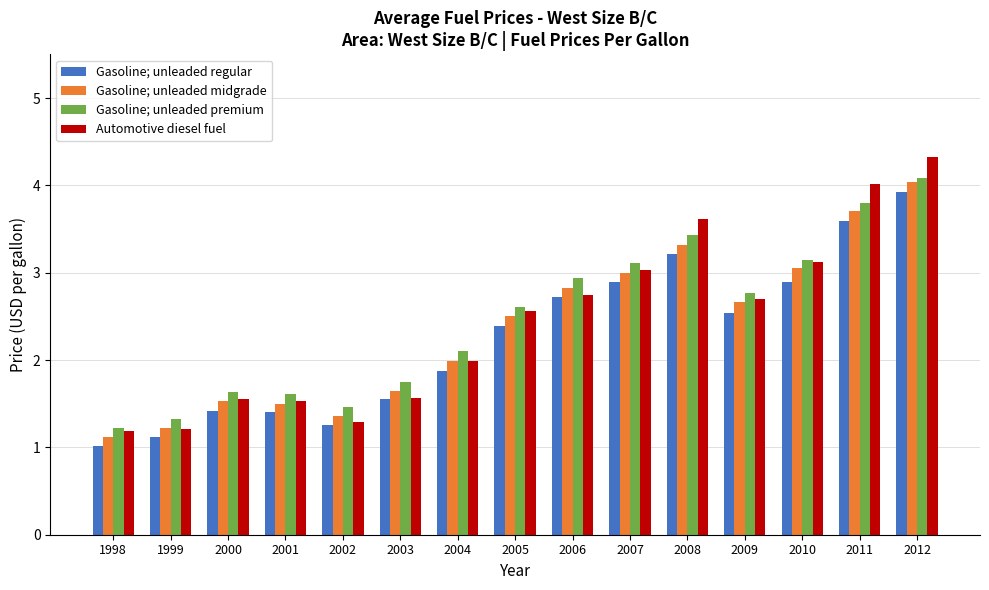

Between 1998 and 2011, which series saw the biggest shift?

Automotive diesel fuel